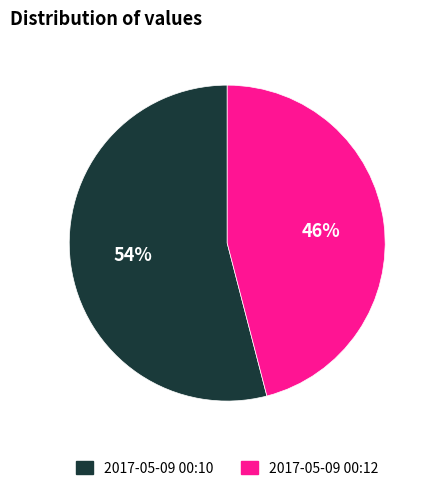

To the nearest percent, what is the difference between the largest and smallest slice percentages?

8%